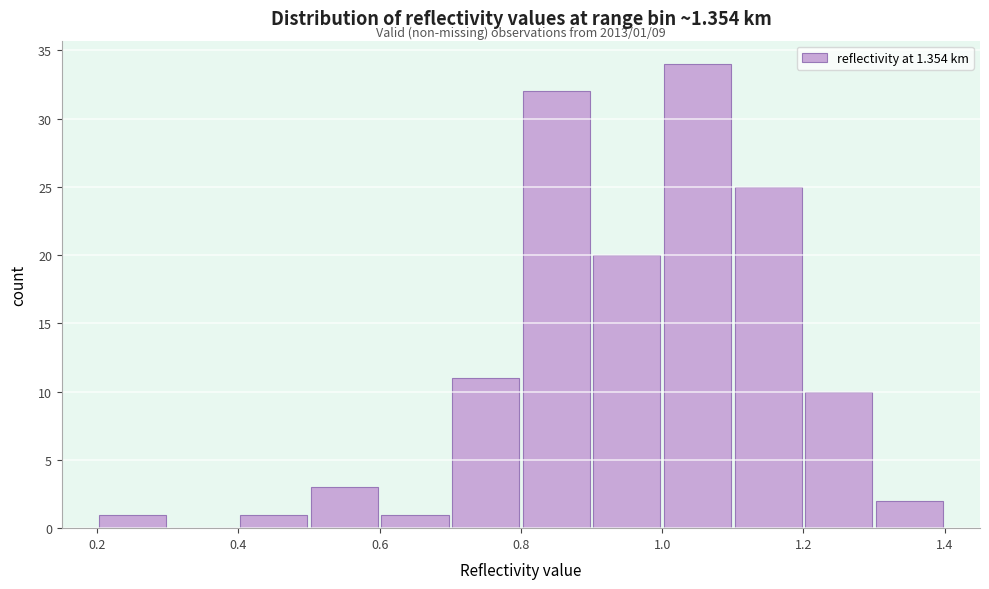

Which range on the x-axis has the tallest bar?

1.0 to 1.1